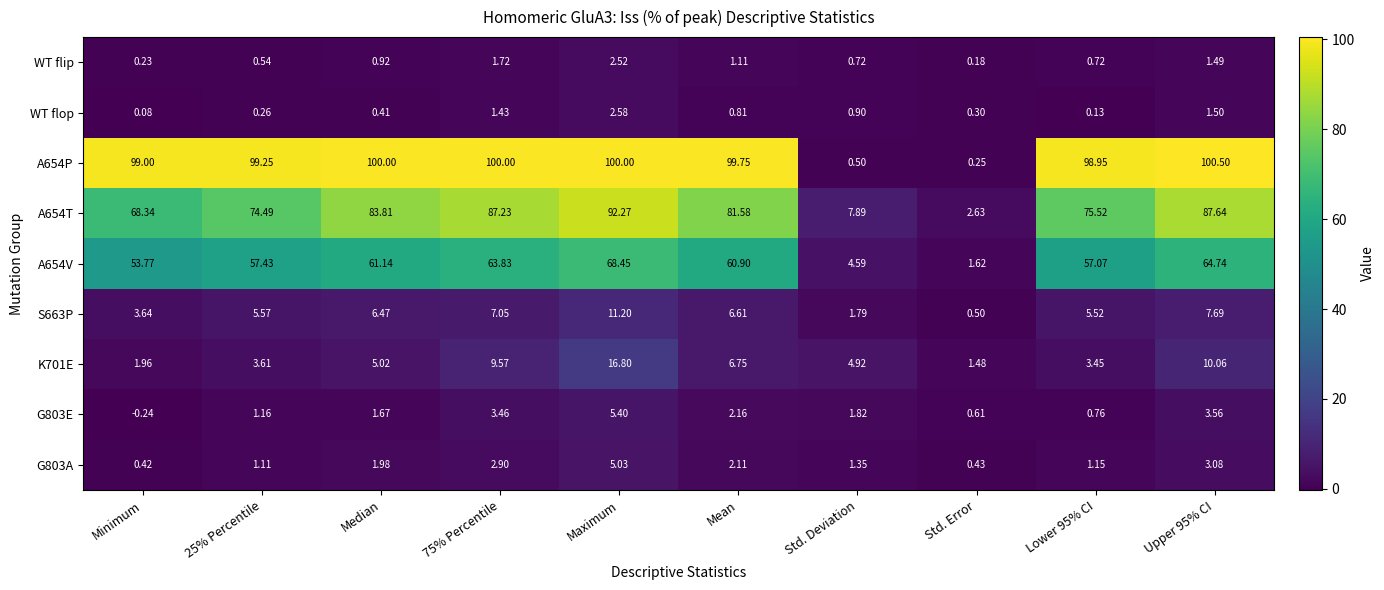

At how many categories does at least one series exceed 4?

9